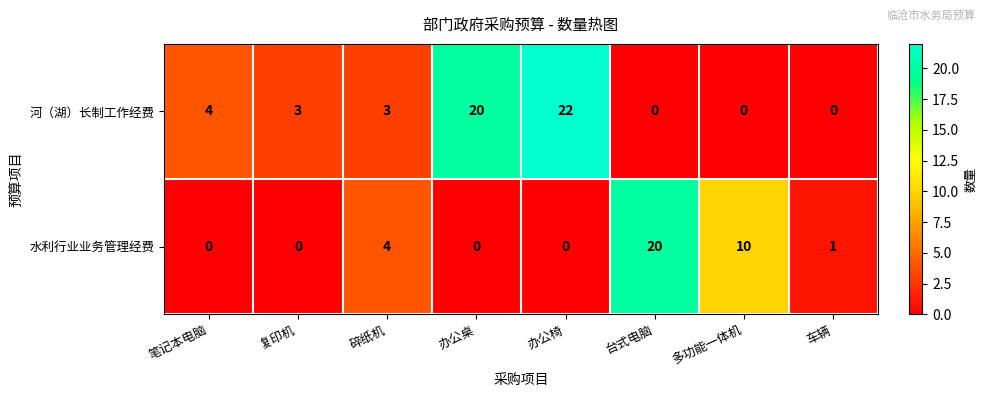

Which series has the largest range (max minus min)?

河（湖）长制工作经费